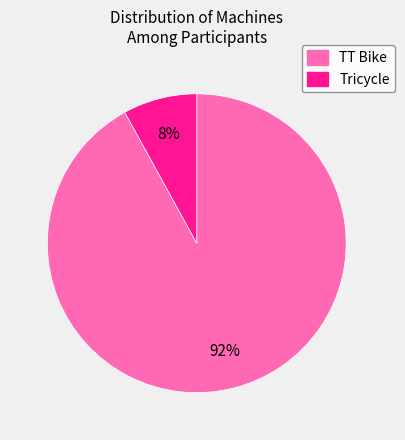

Combined, do Tricycle and TT Bike account for over 50%?

Yes